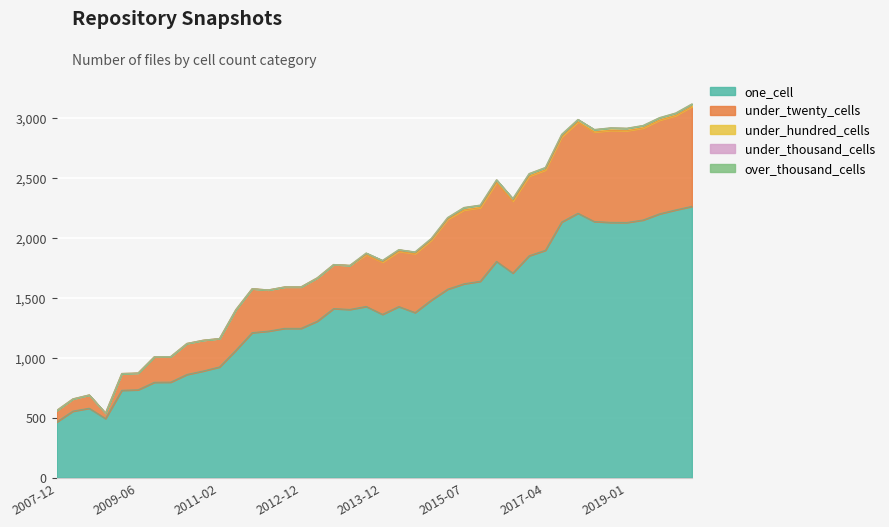

How many series are shown in this chart?

5